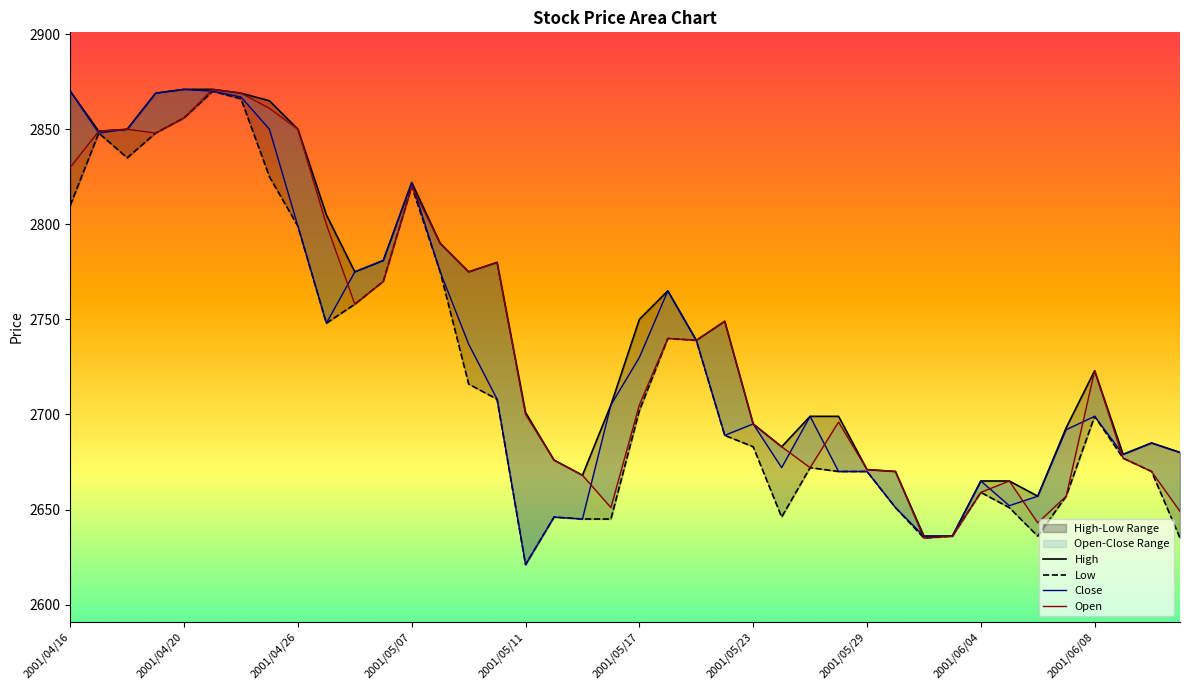

List the series in order of their overall mean, highest first.

High, Open, Close, Low